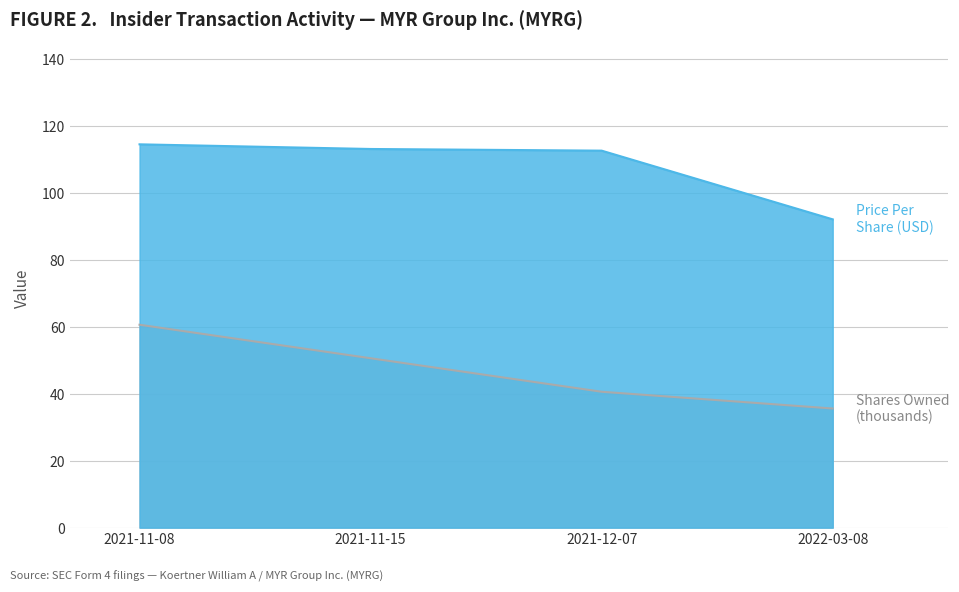

True or false: Transaction Price Per Share and Shares Owned Following Transaction intersect in this chart.

False